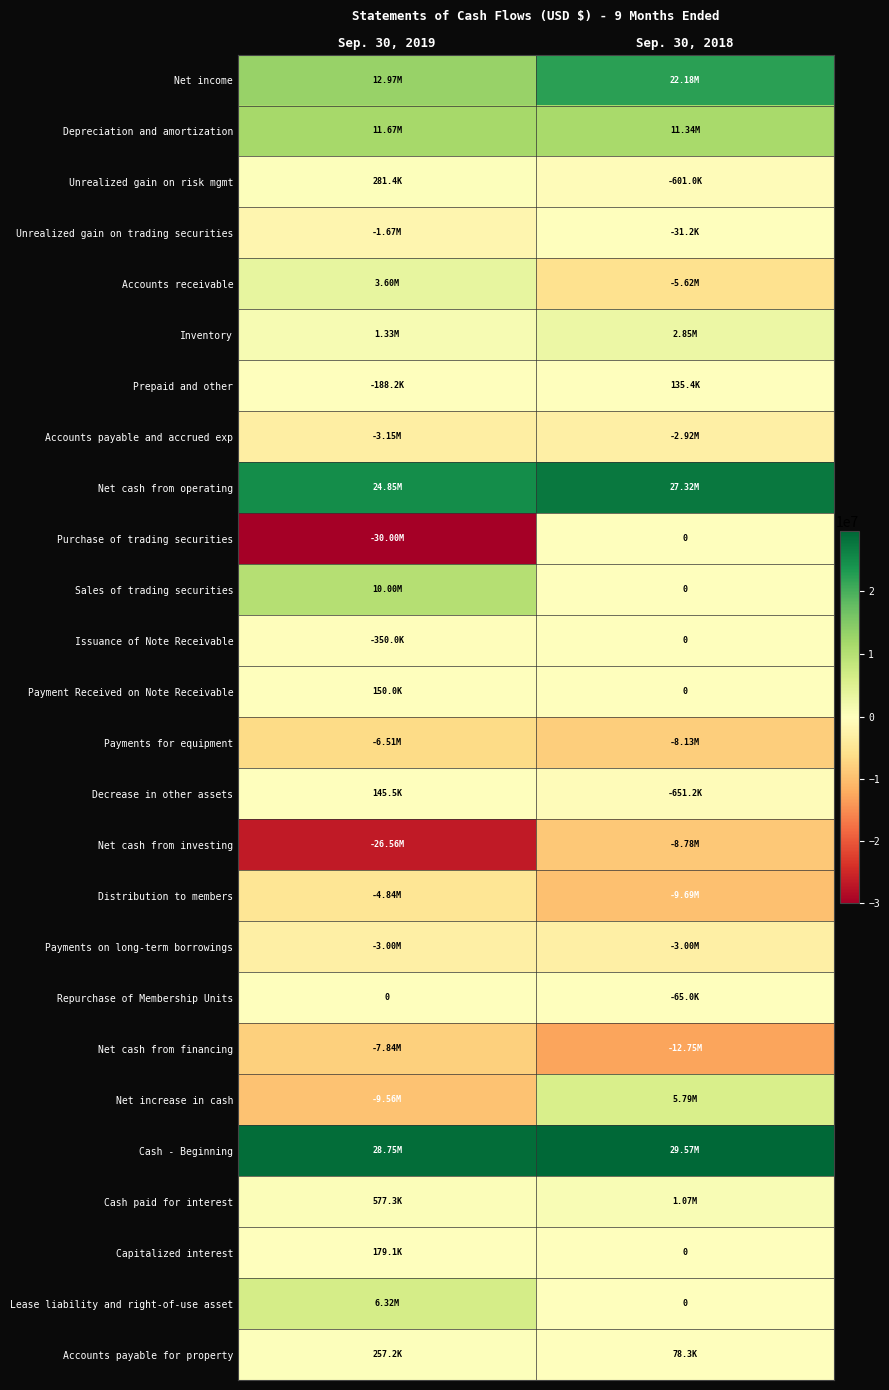

The Net cash from investing series shows -15037745 at Sep. 30, 2018. True or false?

False